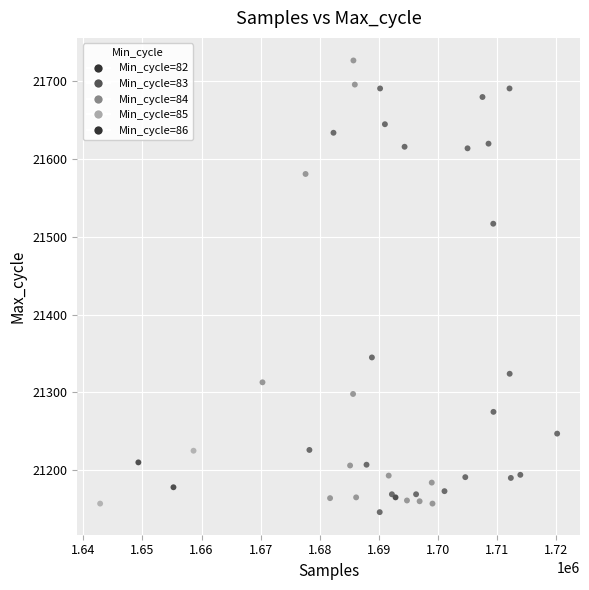

What Y value in the scatter plot is closest to 21436?

21517